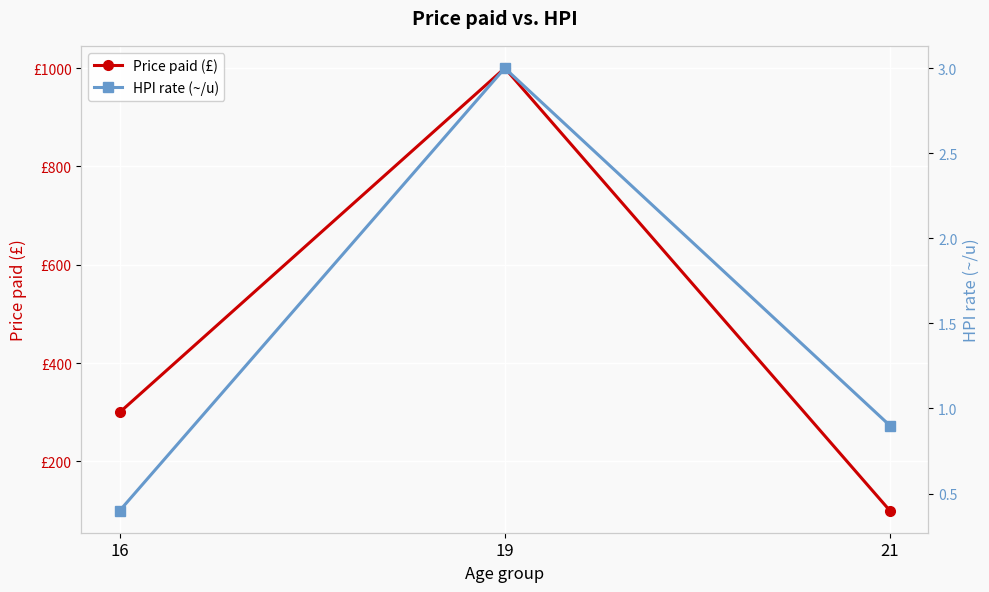

Reading left to right, transcribe all the data shown in this chart.

Price paid (£): 16=300.0	19=1000.0	21=100.0
HPI rate (~/u): 16=0.4	19=3.0	21=0.9